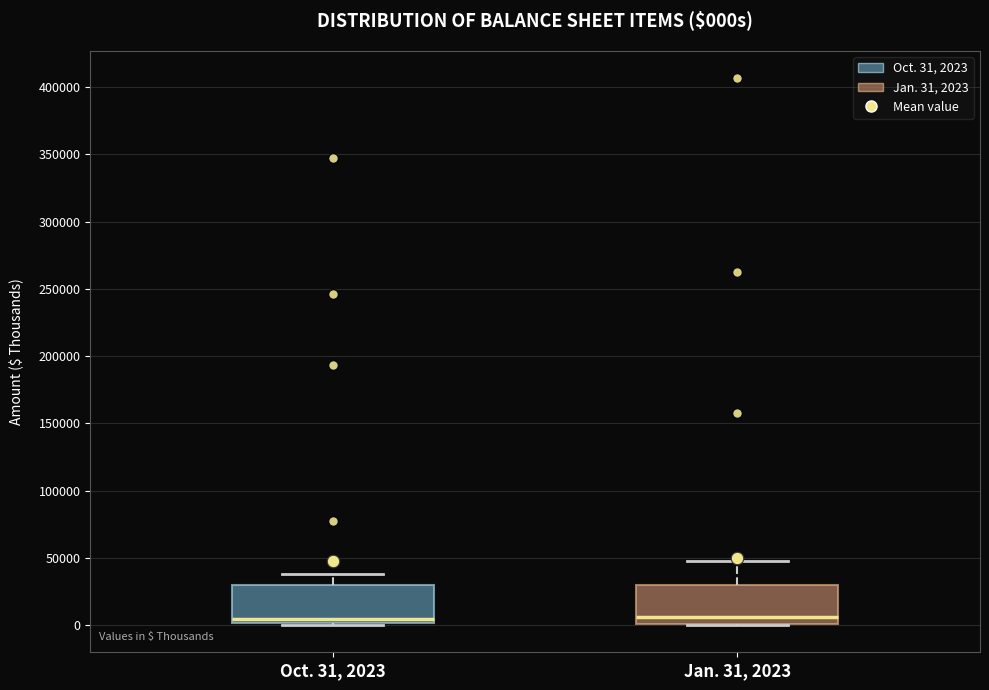

Reading left to right, read every box against the y-axis: the position of its median line, the range the box covers, and the ends of its whiskers. The values are not printed on the chart, so give them approximately, as read against the axis.

Oct. 31, 2023: median 5000, box 0 to 30000, whiskers 0 (just below the box's lower edge) to 40000
Jan. 31, 2023: median 5000, box 0 to 30000, whiskers 0 to 50000